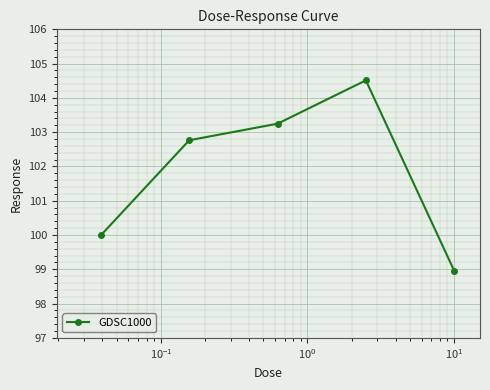

What is the value of the 4th point from the left?

104.5